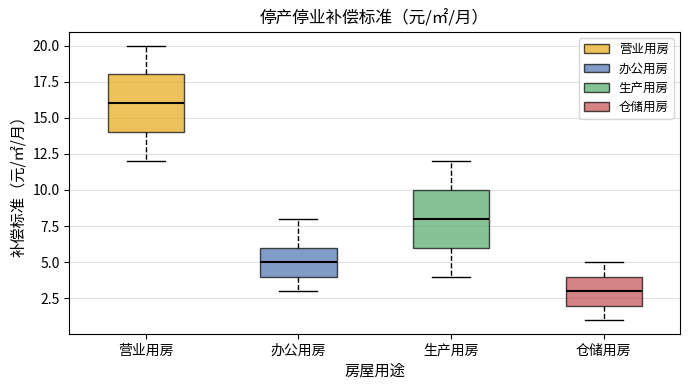

Reading left to right, read every box against the y-axis: the position of its median line, the range the box covers, and the ends of its whiskers. The values are not printed on the chart, so give them approximately, as read against the axis.

营业用房: median 16, box 14 to 18, whiskers 12 to 20
办公用房: median 5, box 4 to 6, whiskers 3 to 8
生产用房: median 8, box 6 to 10, whiskers 4 to 12
仓储用房: median 3, box 2 to 4, whiskers 1 to 5